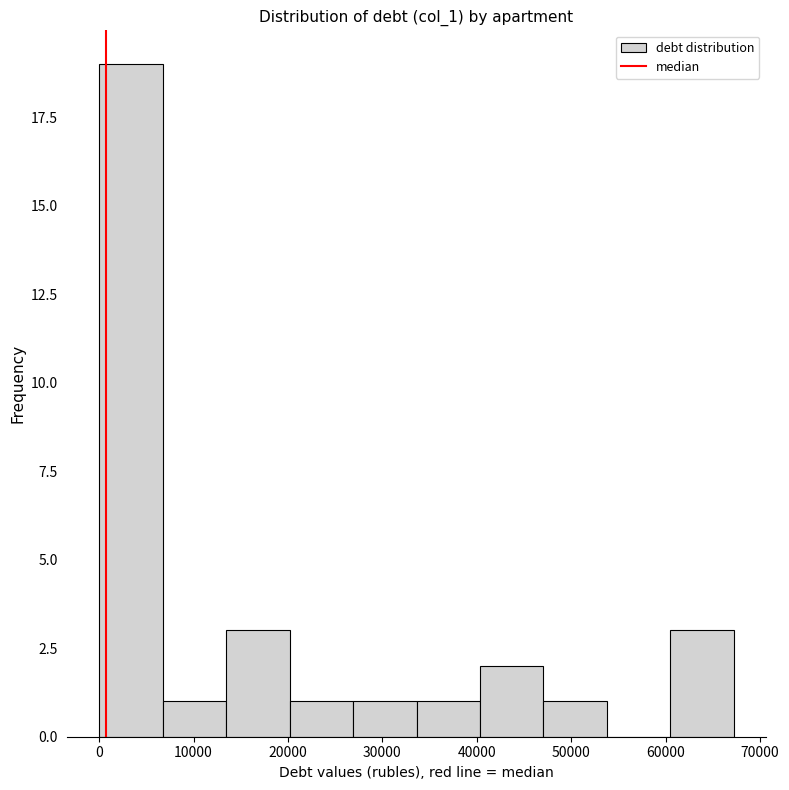

Reading left to right, transcribe this chart: for each bar, give the range it covers on the x-axis and its height. Neither the bar edges nor the heights are printed on the chart, so give them approximately, as read against the axes.

0 to 7000: 19
7000 to 13000: 1
13000 to 20000: 3
20000 to 27000: 1
27000 to 34000: 1
34000 to 40000: 1
40000 to 47000: 2
47000 to 54000: 1
54000 to 61000: 0
61000 to 67000: 3